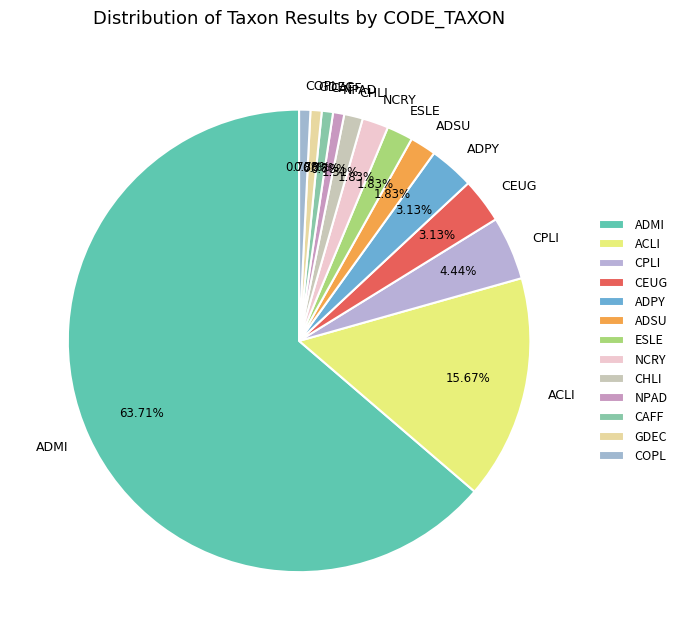

What is the ratio of the value at COPL to the value at CPLI?

0.2